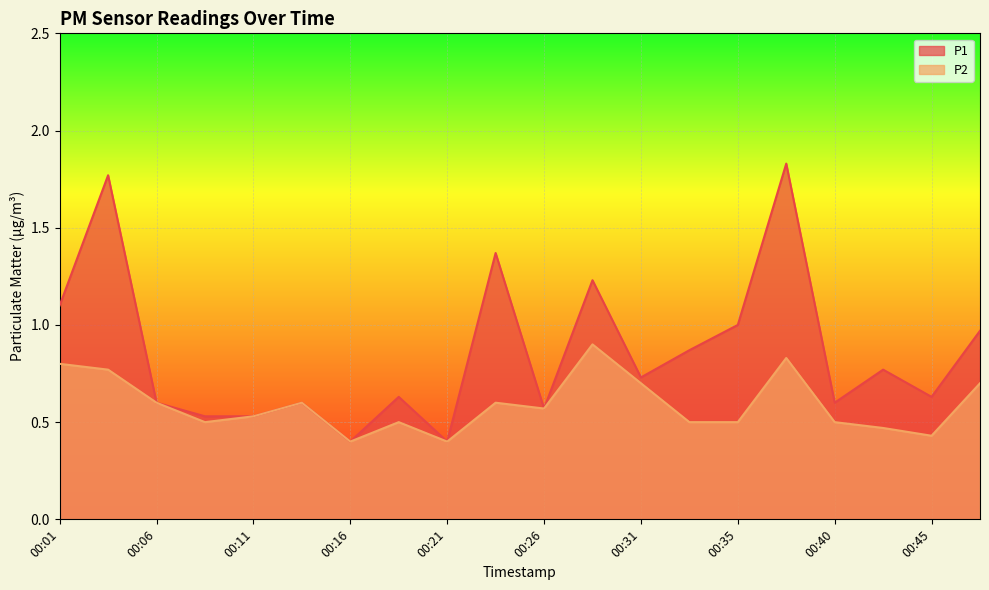

Rank the series by their average value, from lowest to highest.

P2, P1